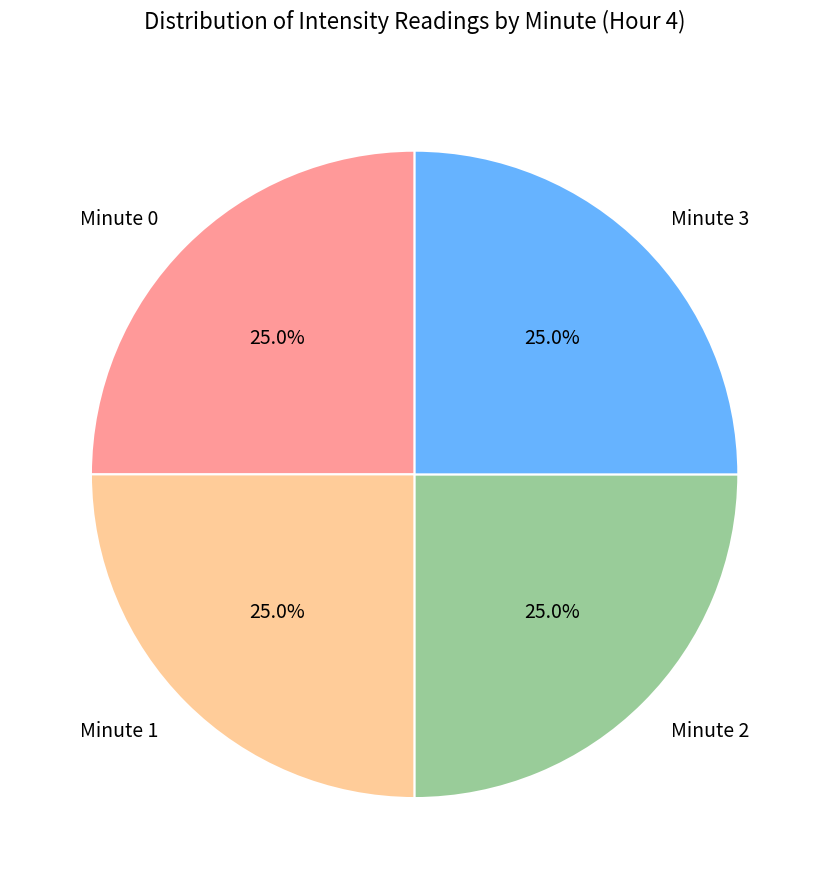

How many segments does this pie chart have?

4